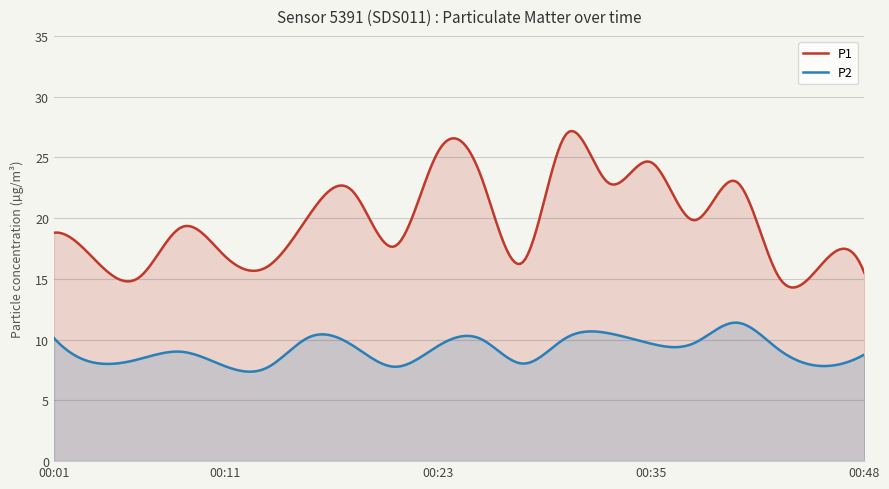

What is the difference between the second highest and minimum values in the P1 series?

12.8